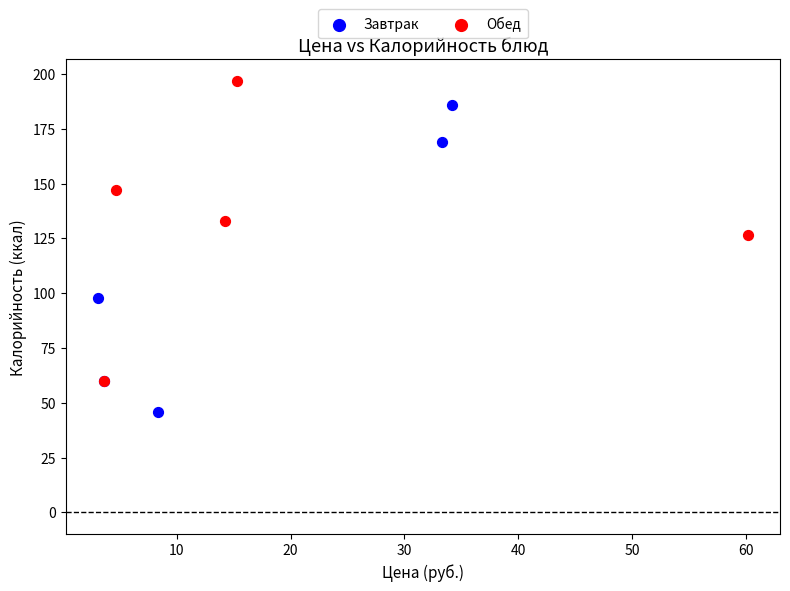

Which series contains the lowest Y value?

Завтрак